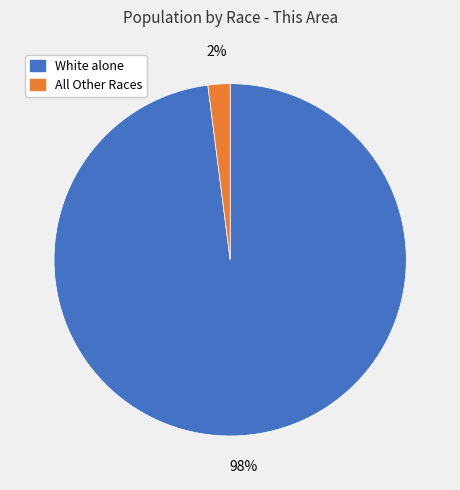

What is the majority slice?

White alone